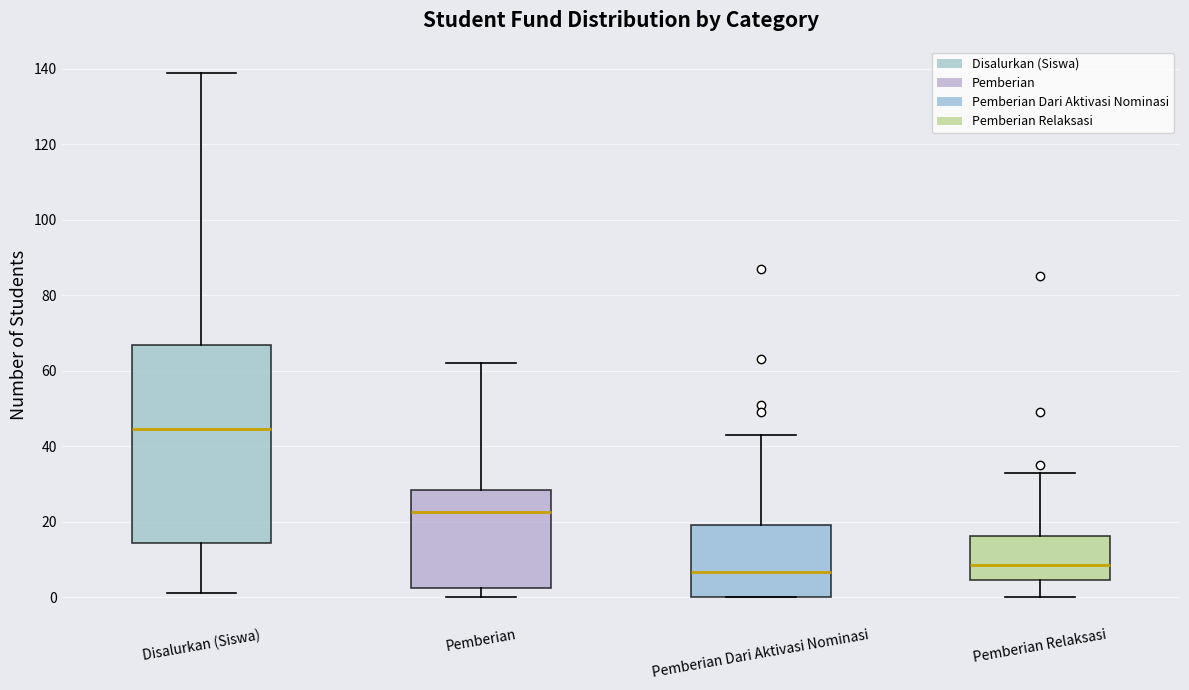

Comparing the boxes themselves (not the whiskers), which one is the tallest?

Disalurkan (Siswa)